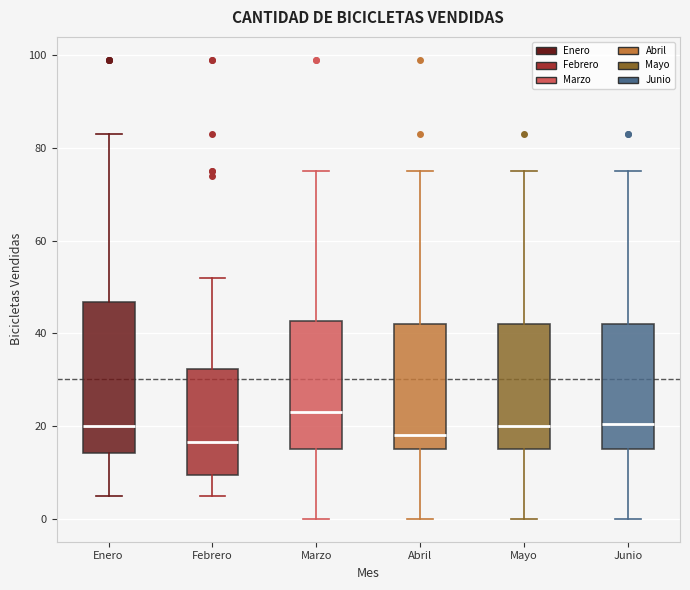

Reading left to right, transcribe this box plot: for each box, give where its median line is, the range the box spans, and where its two whiskers end, as read against the y-axis. The values are not printed on the chart, so give them approximately, as read against the axis.

Enero: median 20, box 14 to 46, whiskers 6 to 84
Febrero: median 16, box 10 to 32, whiskers 6 to 52
Marzo: median 24, box 16 to 42, whiskers 0 to 76
Abril: median 18, box 16 to 42, whiskers 0 to 76
Mayo: median 20, box 16 to 42, whiskers 0 to 76
Junio: median 20, box 16 to 42, whiskers 0 to 76